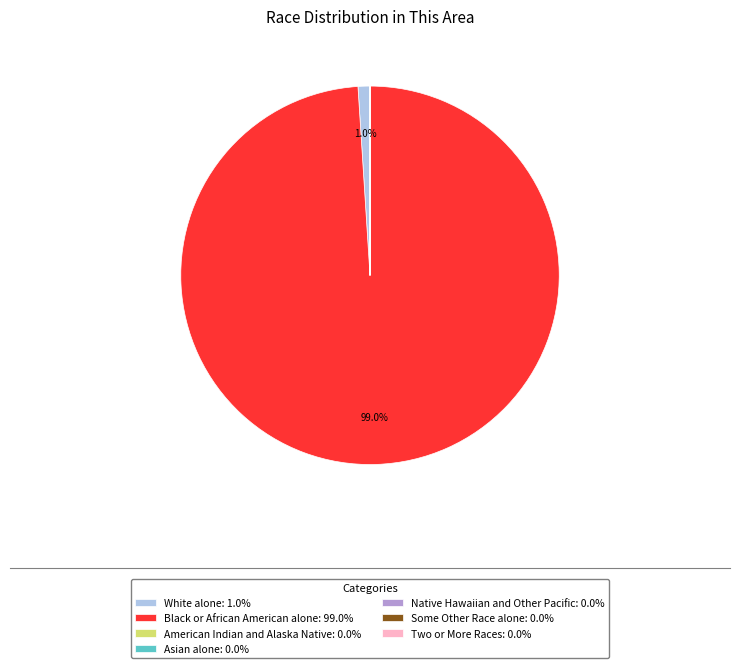

Which slice is the largest?

Black or African American alone